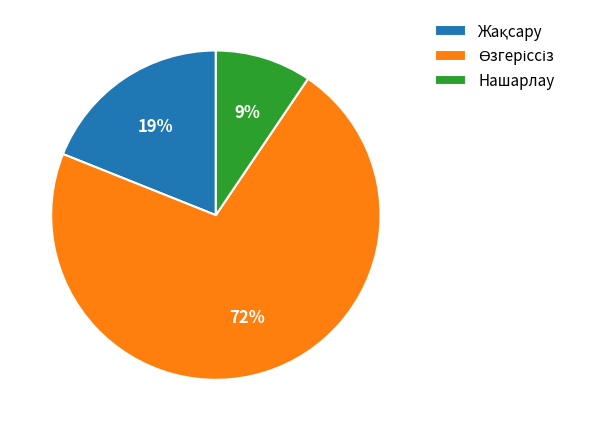

To the nearest percent, what is the average slice percentage?

33%